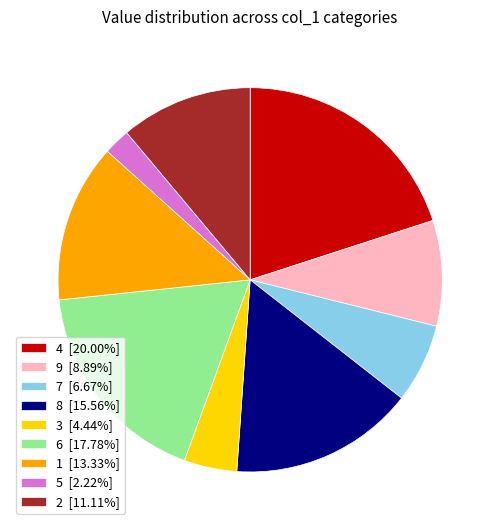

Is it true that 2 is 4% of the pie?

False